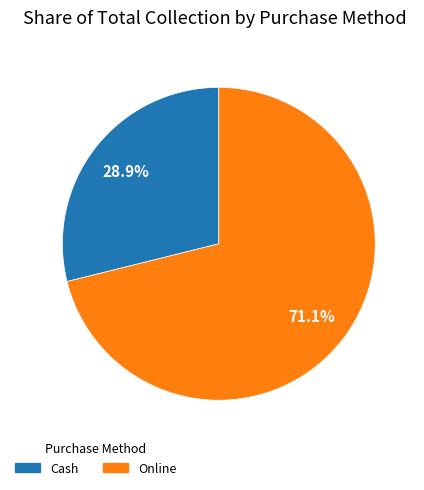

True or false: Cash accounts for 29% of the total.

True